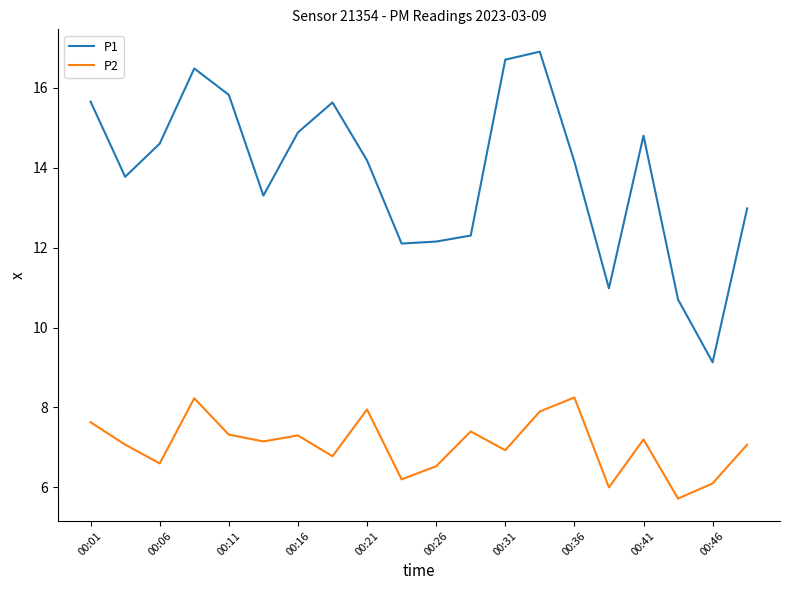

Rank the series by their maximum value, from highest to lowest.

P1, P2